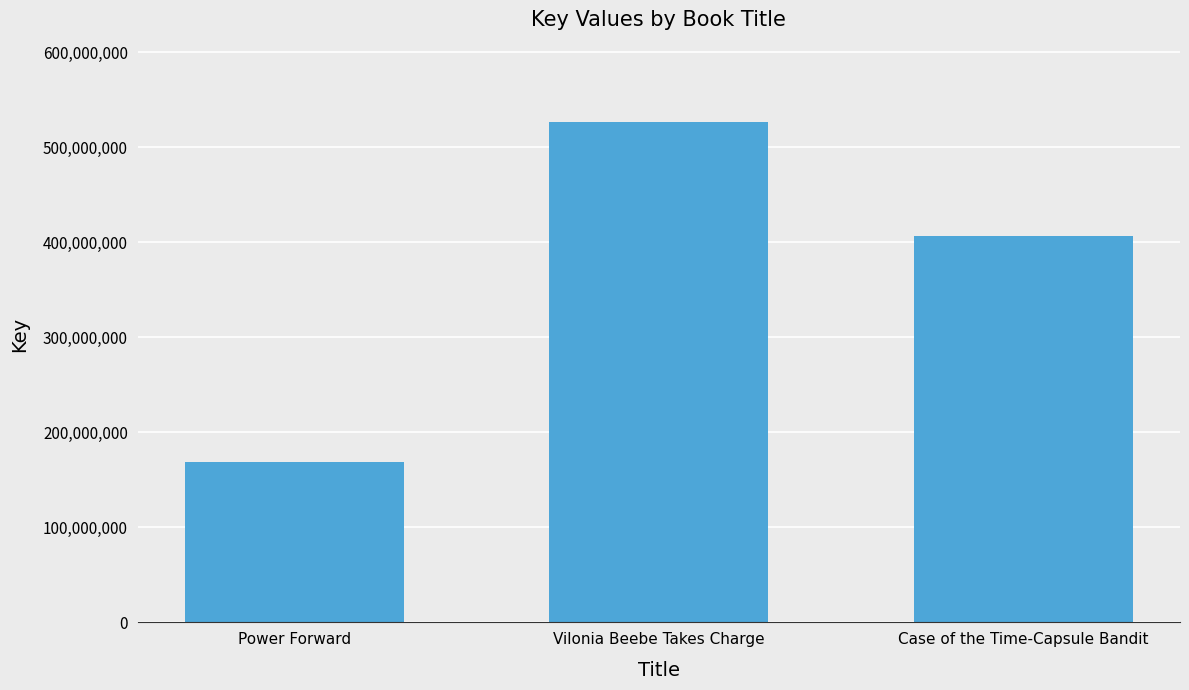

The value at Power Forward is 169188594. True or false?

True